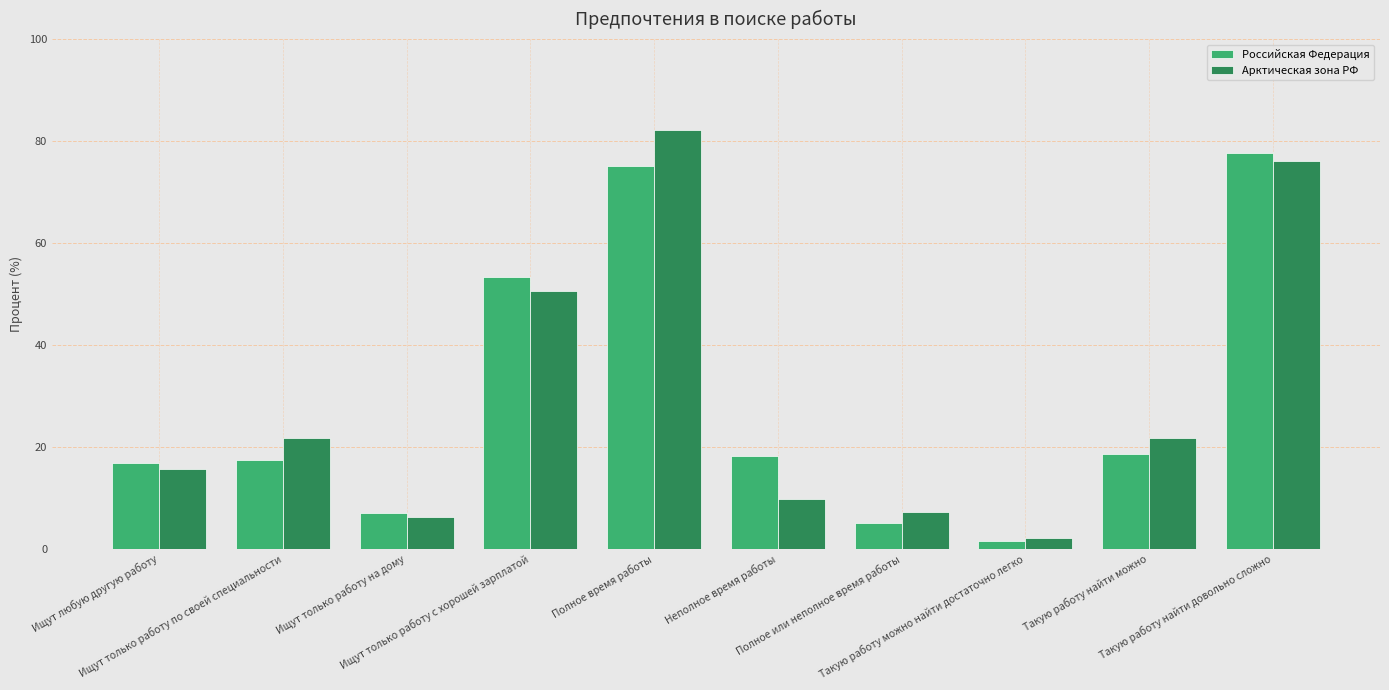

What position from the right is Ищут любую другую работу?

10